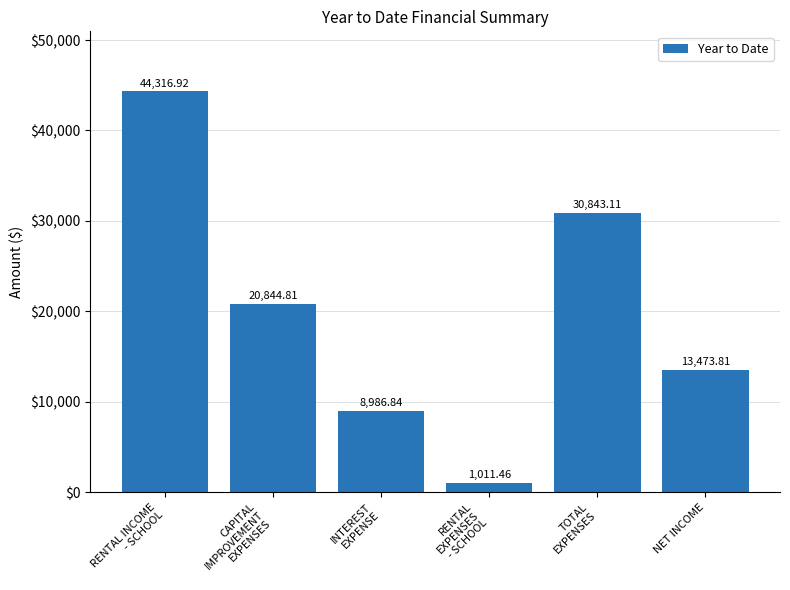

Rank the categories by value from lowest to highest.

RENTAL
EXPENSES
- SCHOOL, INTEREST
EXPENSE, NET INCOME, CAPITAL
IMPROVEMENT
EXPENSES, TOTAL
EXPENSES, RENTAL INCOME
- SCHOOL